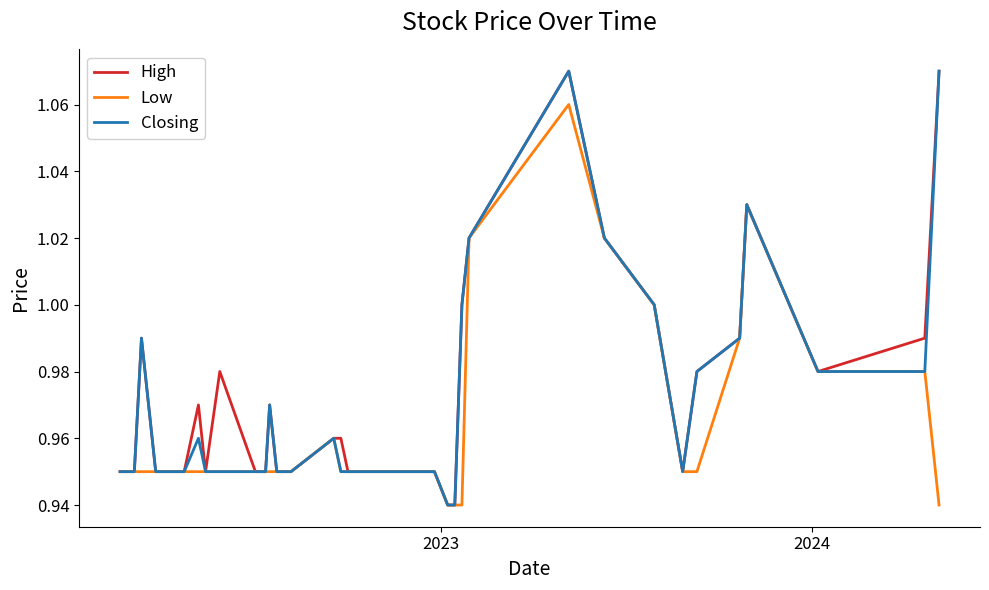

Which series has the largest total across all categories?

High